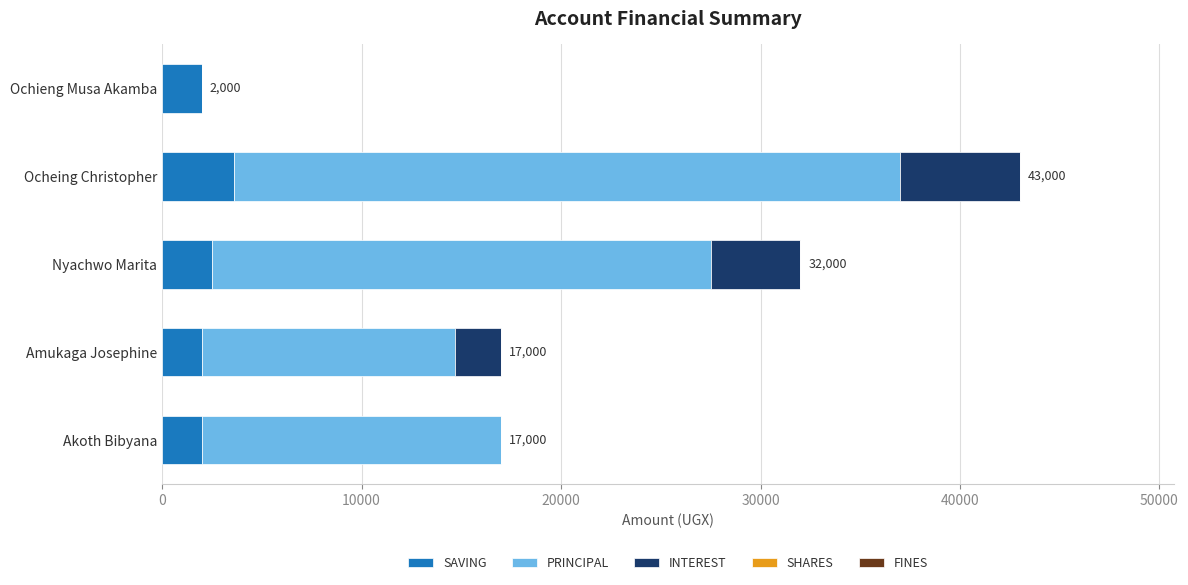

What is the highest value of the SAVING series?

3600